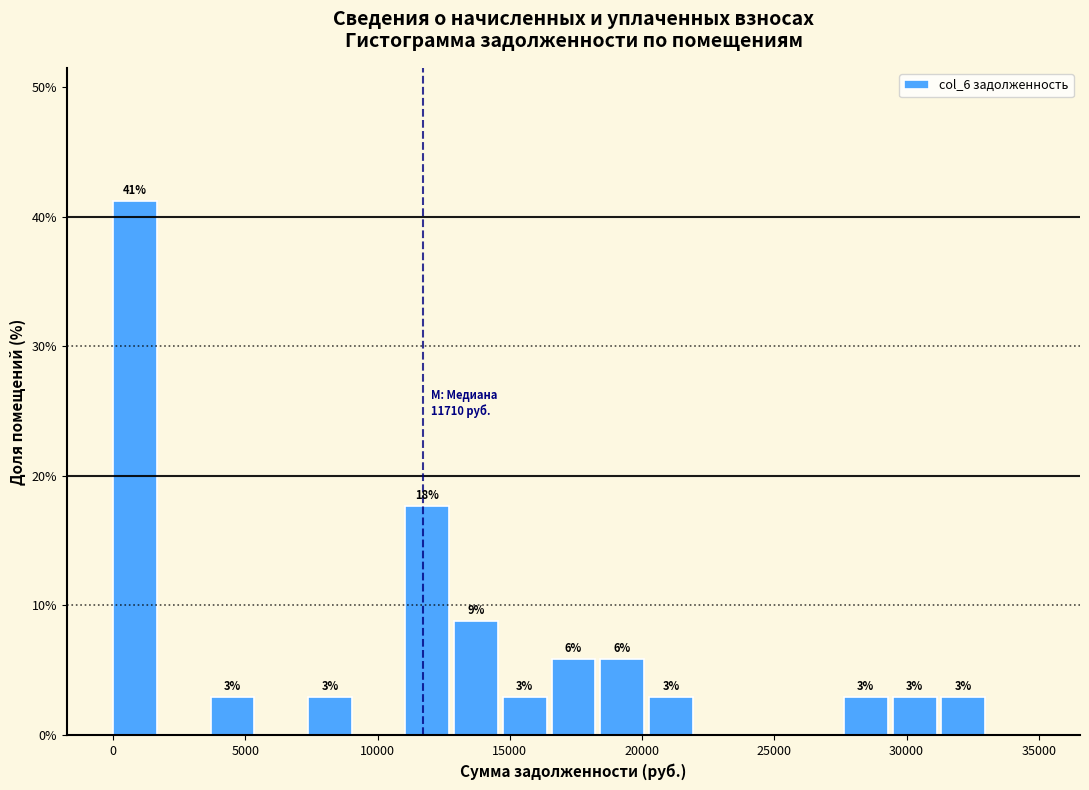

Read against the x-axis, roughly where is the centre of the tallest bar?

1000